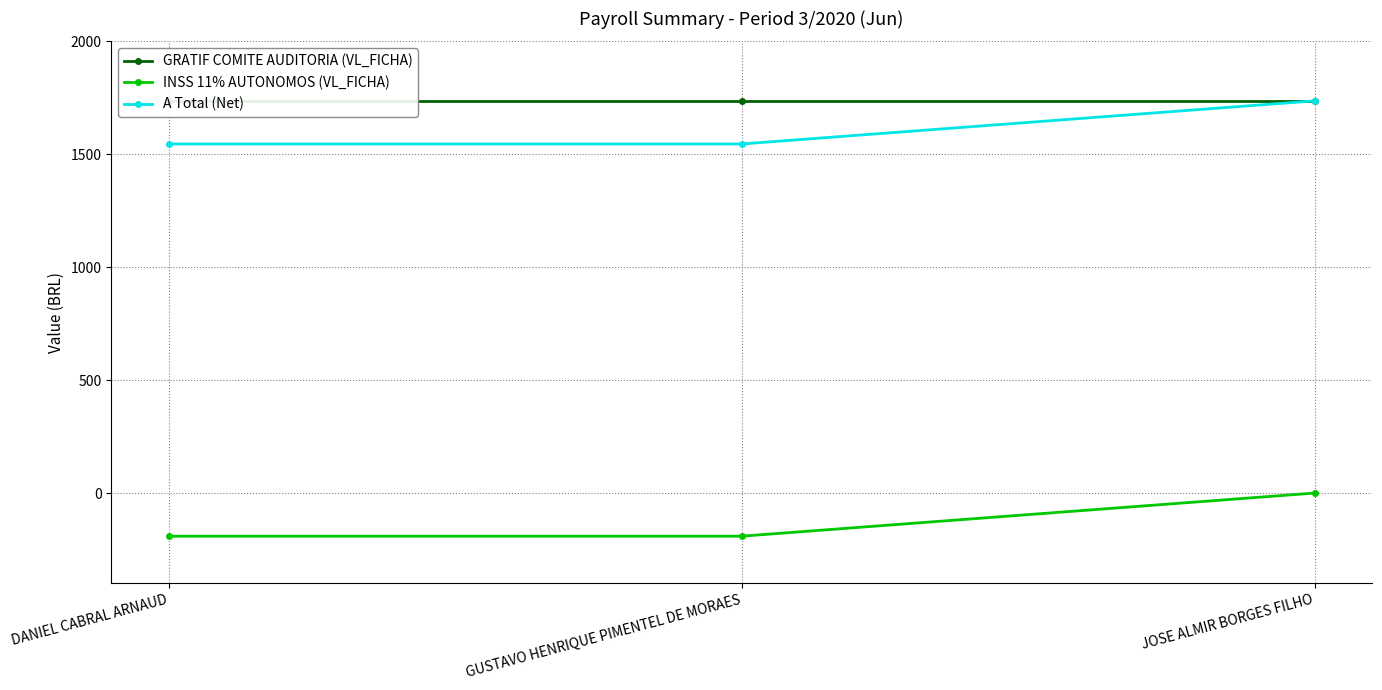

What position from the right is JOSE ALMIR BORGES FILHO?

1